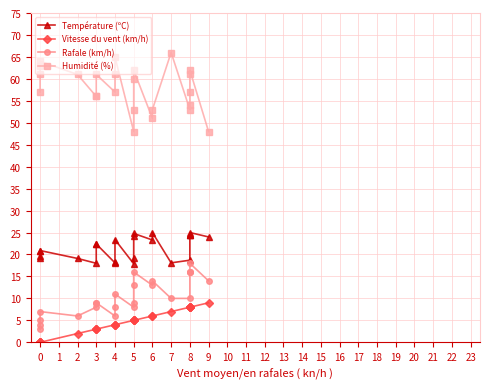

Which series changed the most between 0 and 1?

Humidité (%)